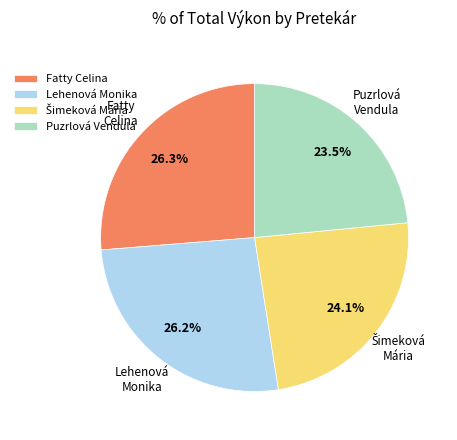

What is the smallest slice in the pie chart?

Puzrlová Vendula